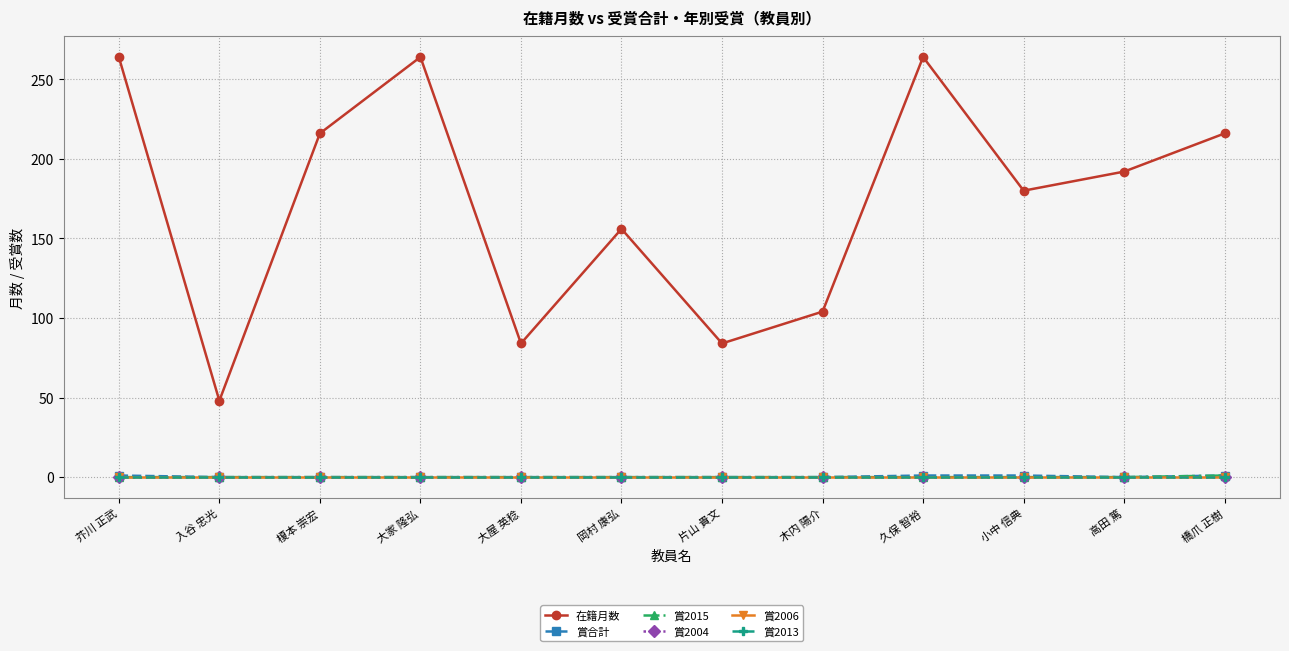

Is this an area chart (filled region under the line)?

No